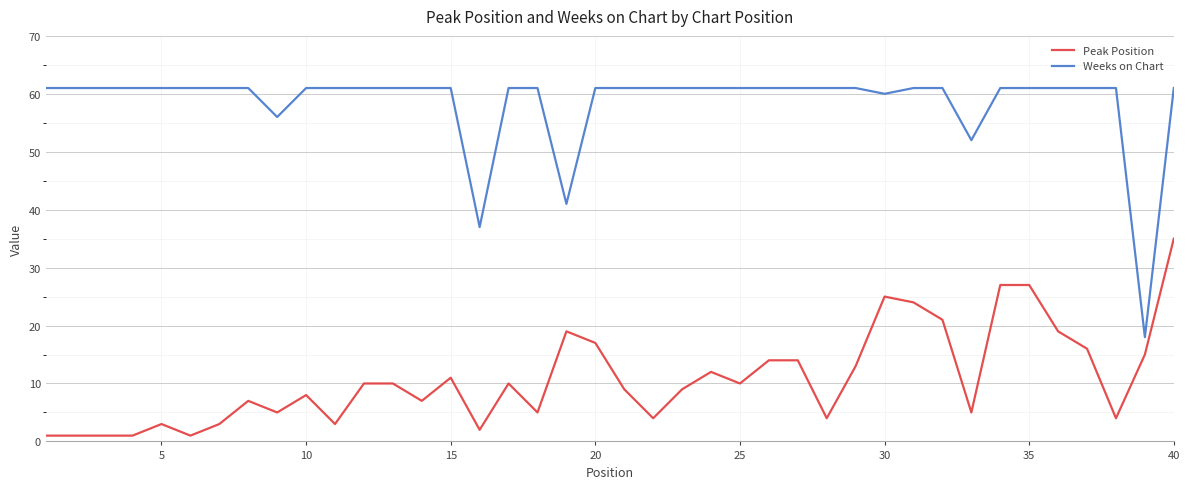

True or false: Peak Position has more than 2 points higher than both neighbors.

True